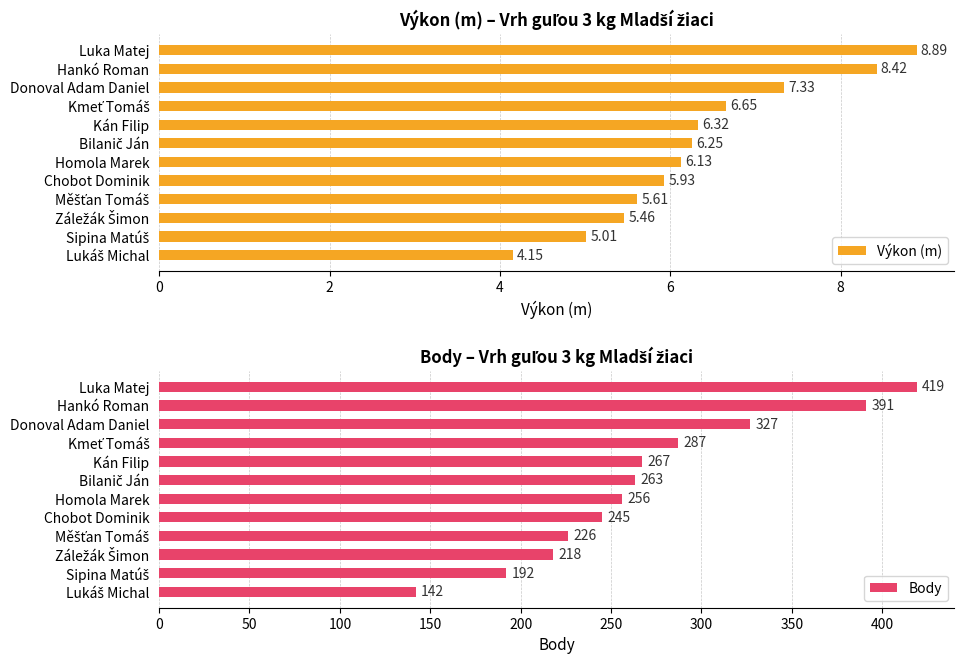

At which label is Výkon (m) closest to 6?

Chobot Dominik